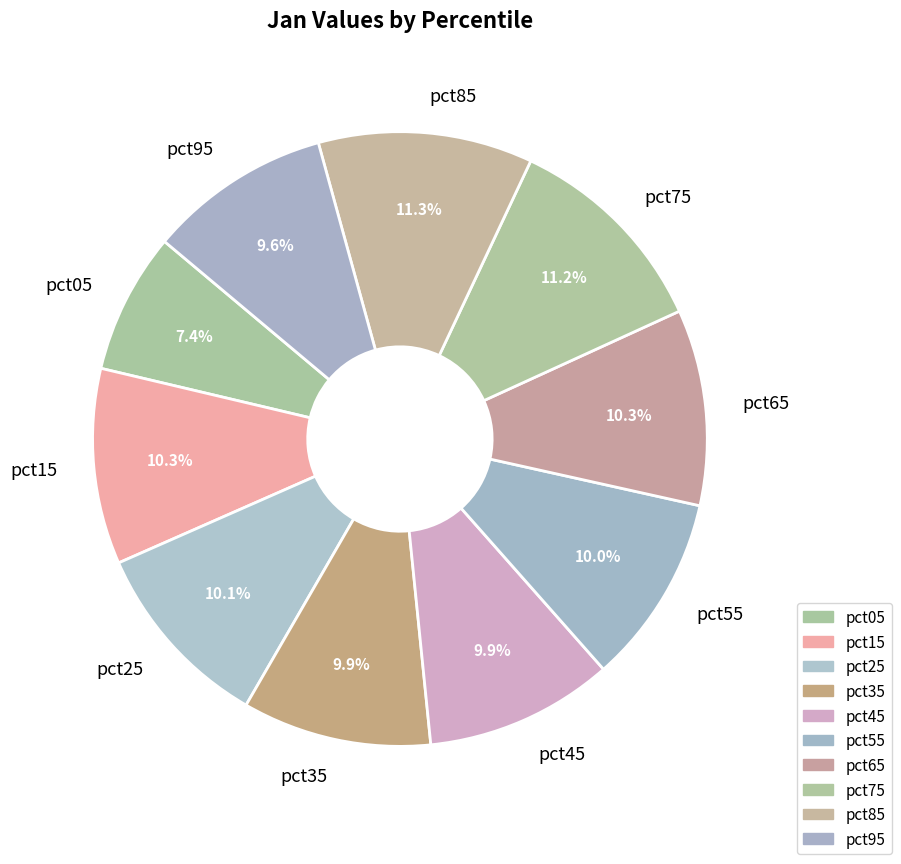

Is there any slice that represents more than half of the pie?

No